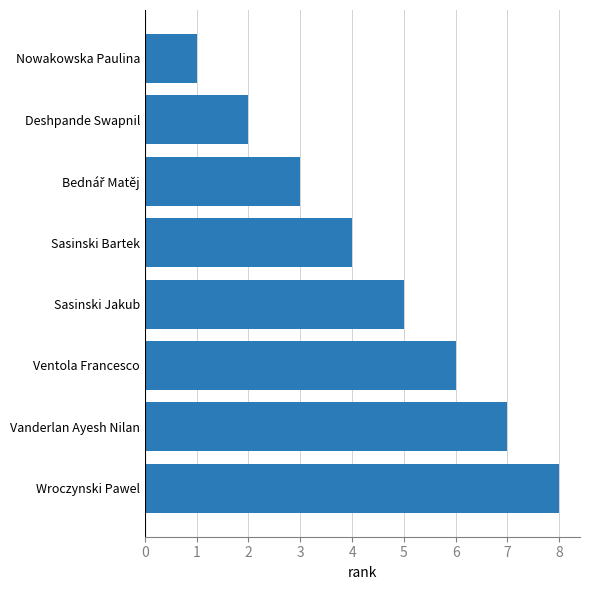

Is it true that the value at Wroczynski Pawel is 8?

True